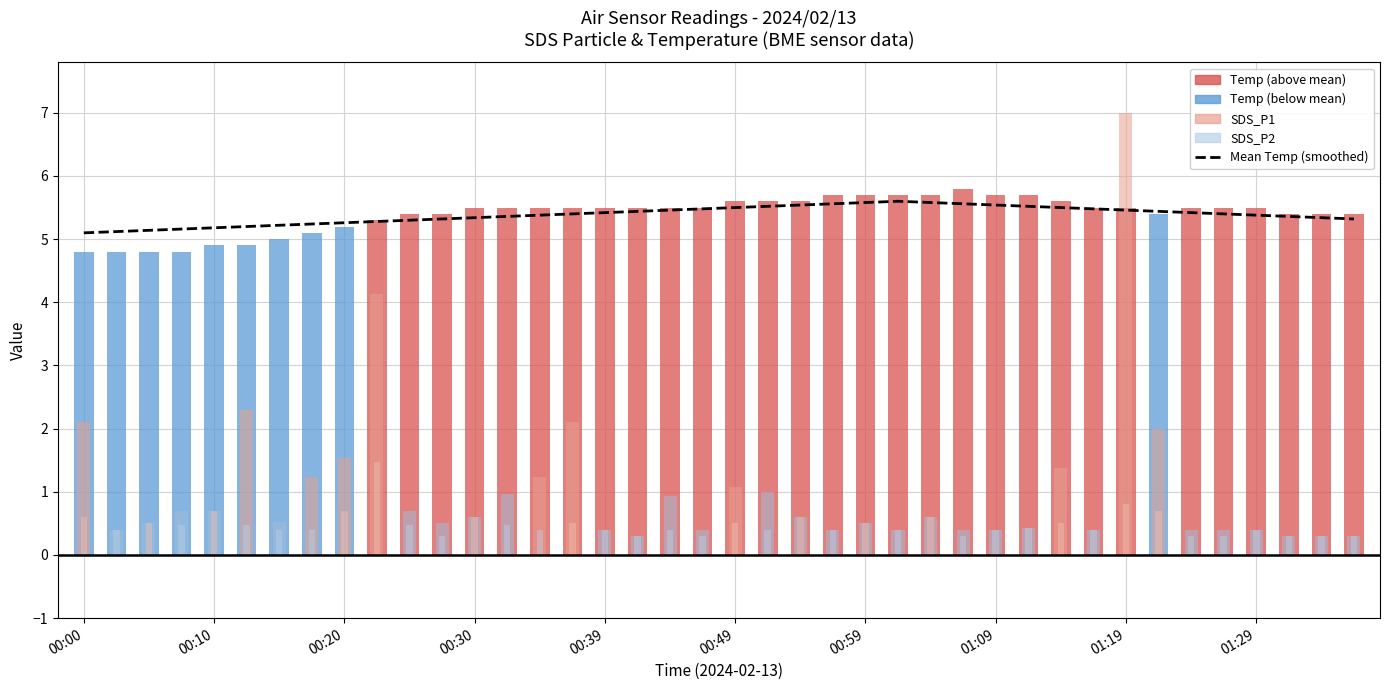

Reading left to right, extract all data points from this chart.

5.1	5.1	5.1	5.2	5.2	5.2	5.2	5.2	5.3	5.3	5.3	5.3	5.3	5.4	5.4	5.4	5.4	5.4	5.5	5.5	5.5	5.5	5.5	5.6	5.6	5.6	5.6	5.6	5.5	5.5	5.5	5.5	5.5	5.4	5.4	5.4	5.4	5.4	5.3	5.3